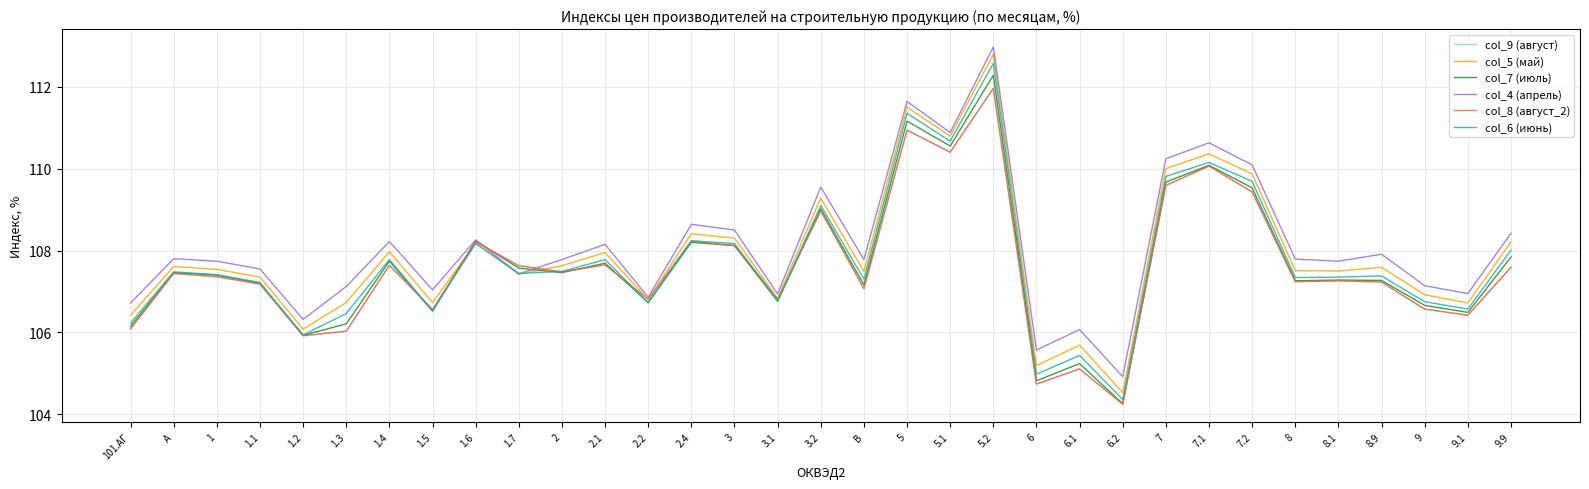

What is the label of the 17th point from the right?

3.2